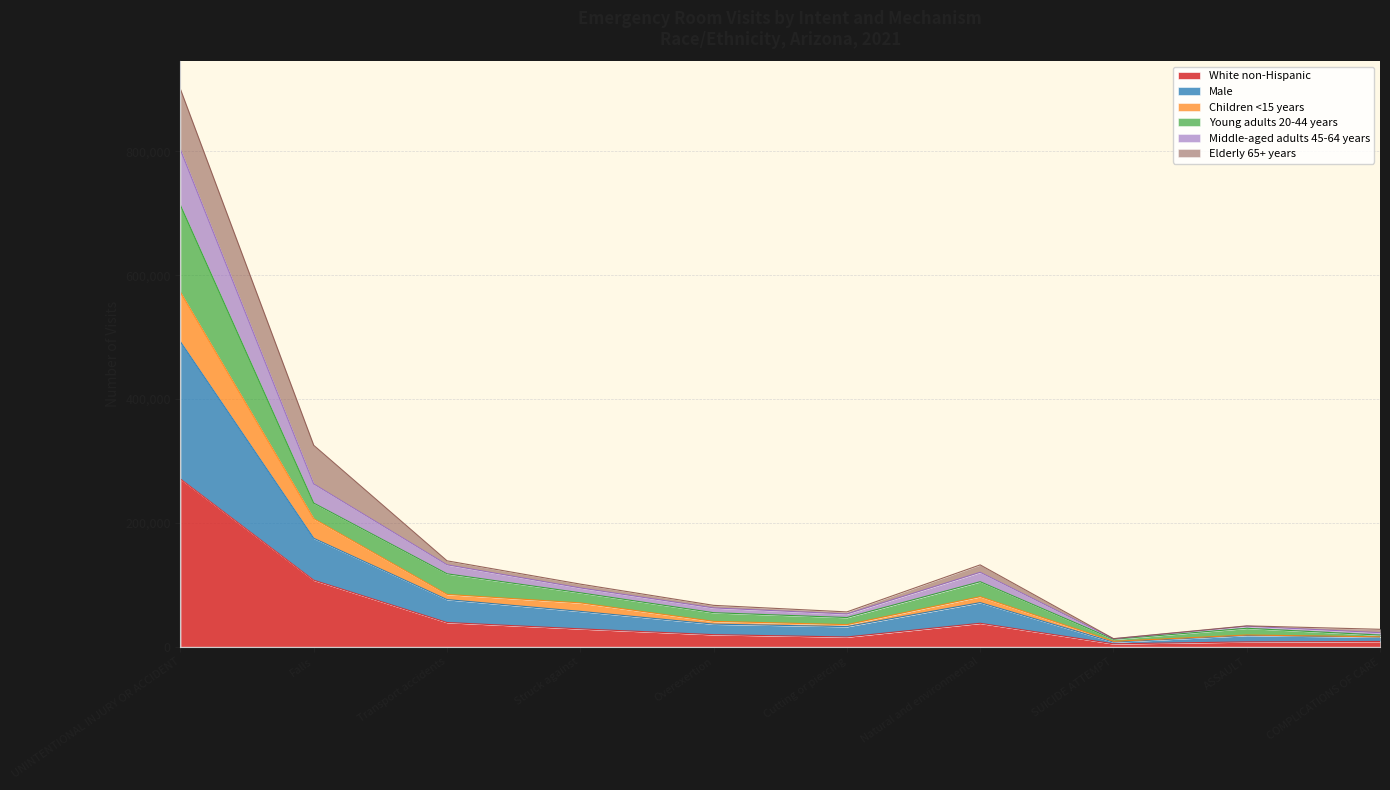

True or false: Young adults 20-44 years and White non-Hispanic cross at least once.

False